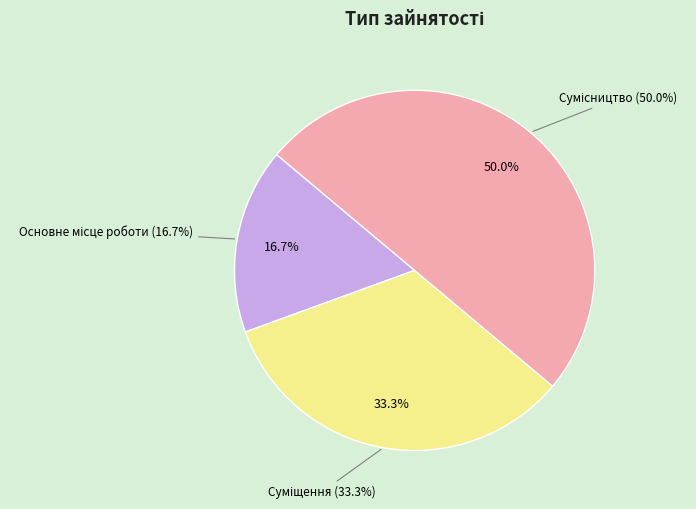

Does any single category account for the majority?

No